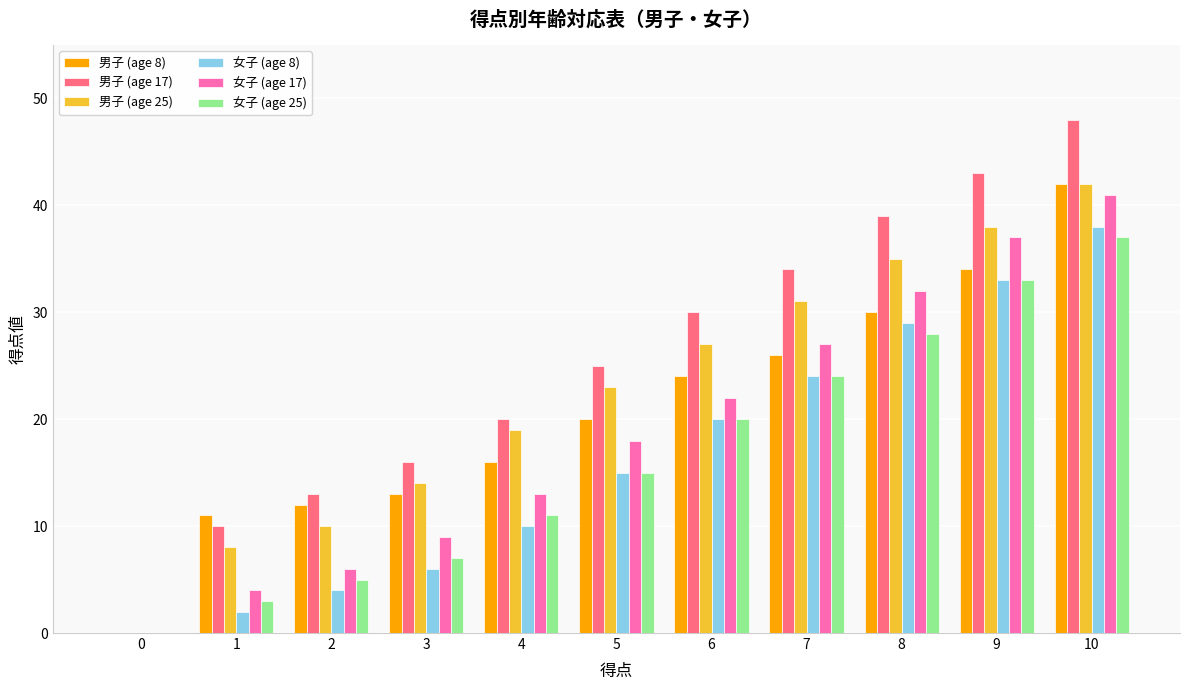

The value of 男子 (age 25) at 8 is 35. True or false?

True